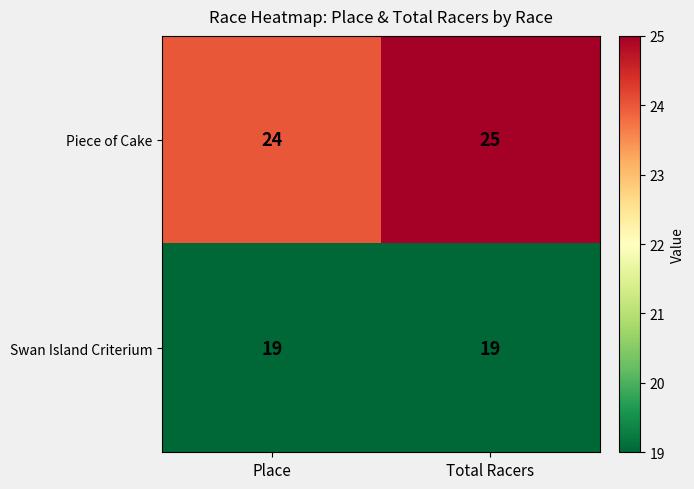

What is the sum of all Piece of Cake values?

49